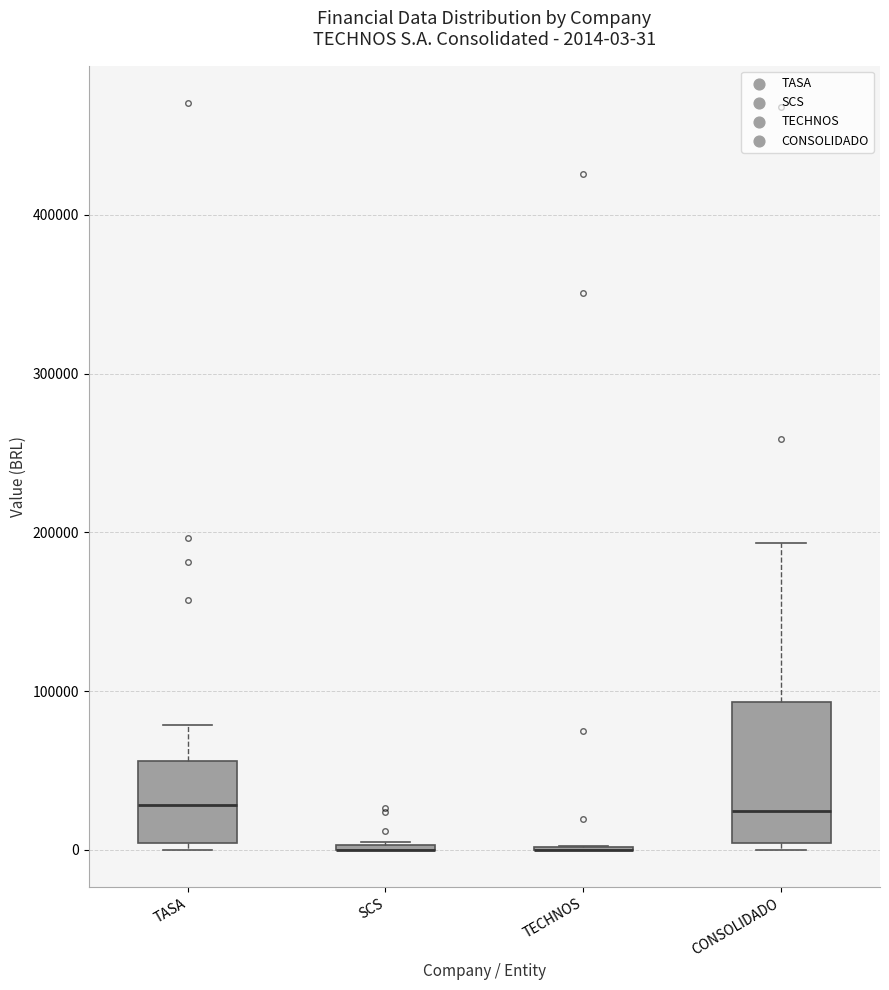

Comparing the boxes themselves (not the whiskers), which one is the tallest?

CONSOLIDADO